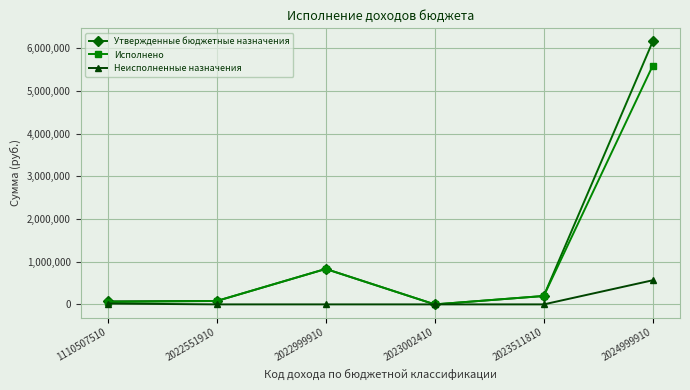

At which label does Неисполненные назначения reach its peak?

2024999910